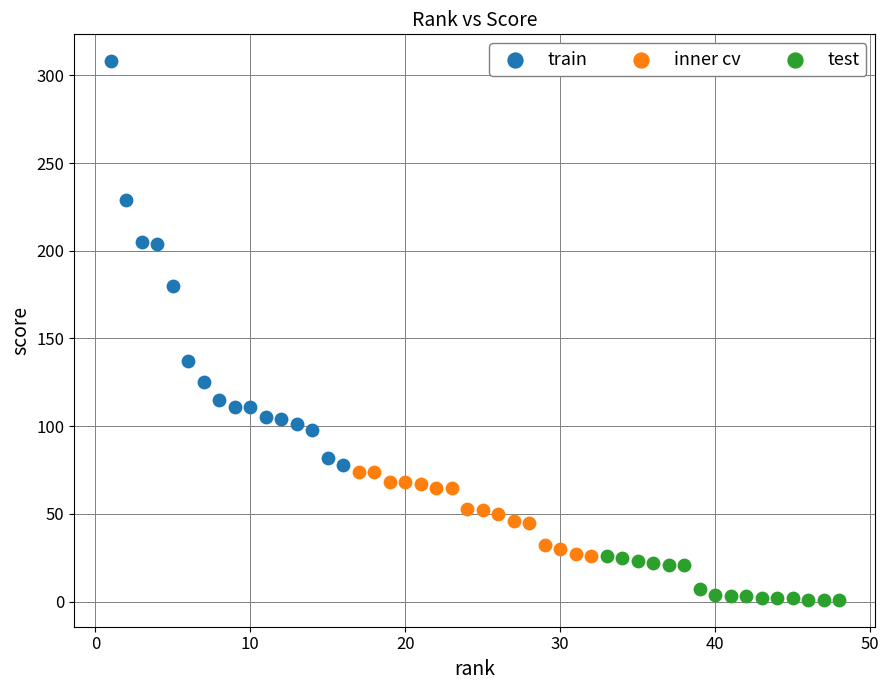

Which series has the widest spread of Y values?

train